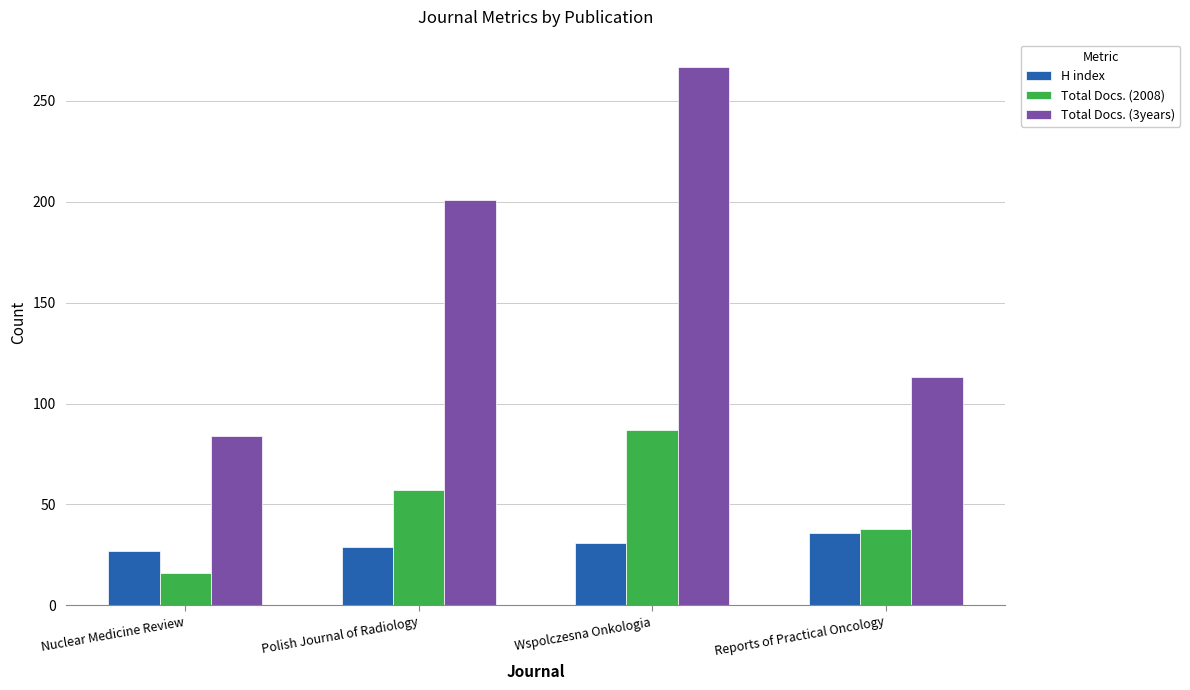

Reading right to left, extract all data points from this chart.

H index: 36	31	29	27
Total Docs. (2008): 38	87	57	16
Total Docs. (3years): 113	267	201	84